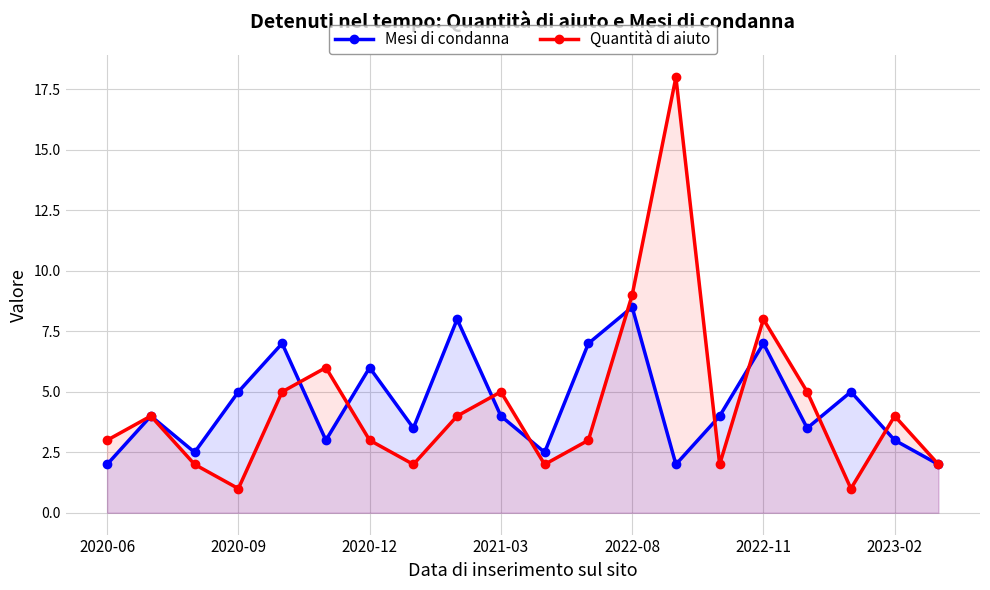

At which label does Mesi di condanna reach its peak?

2022-08